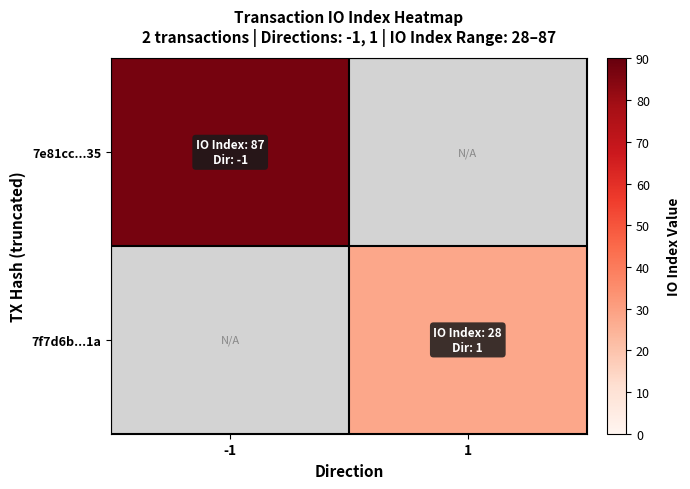

How many categories are shown in the chart?

2